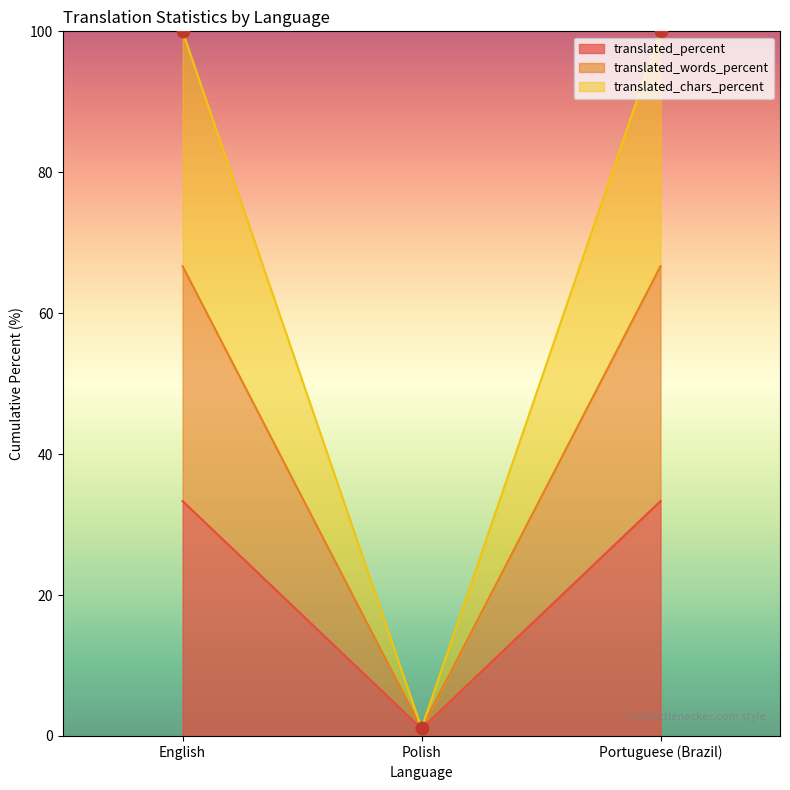

Is it true that translated_percent equals 33.3 at English?

True